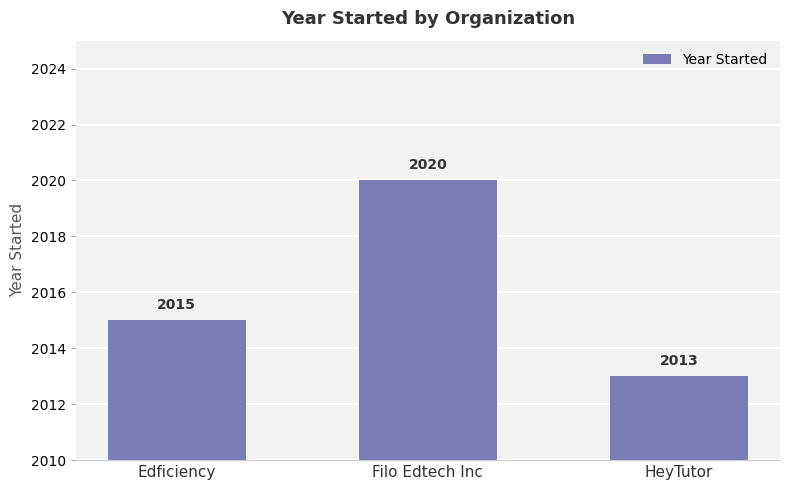

List the labels in order of value, largest first.

Filo Edtech Inc, Edficiency, HeyTutor